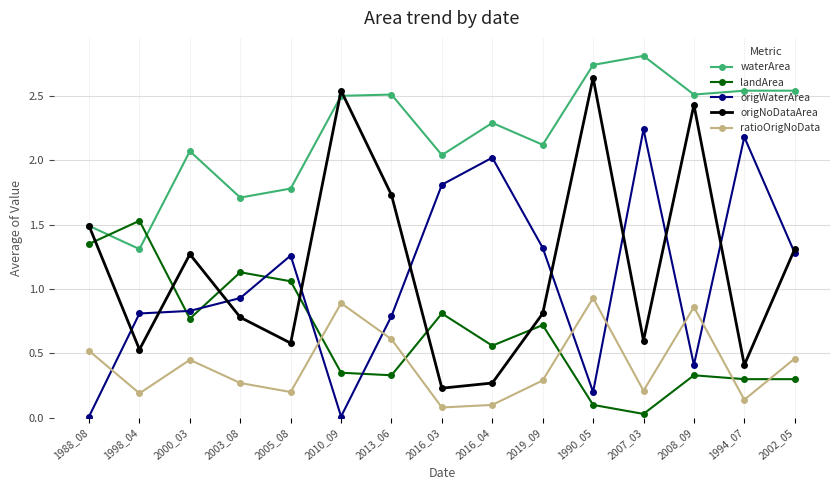

True or false: waterArea and origWaterArea cross at least once.

False